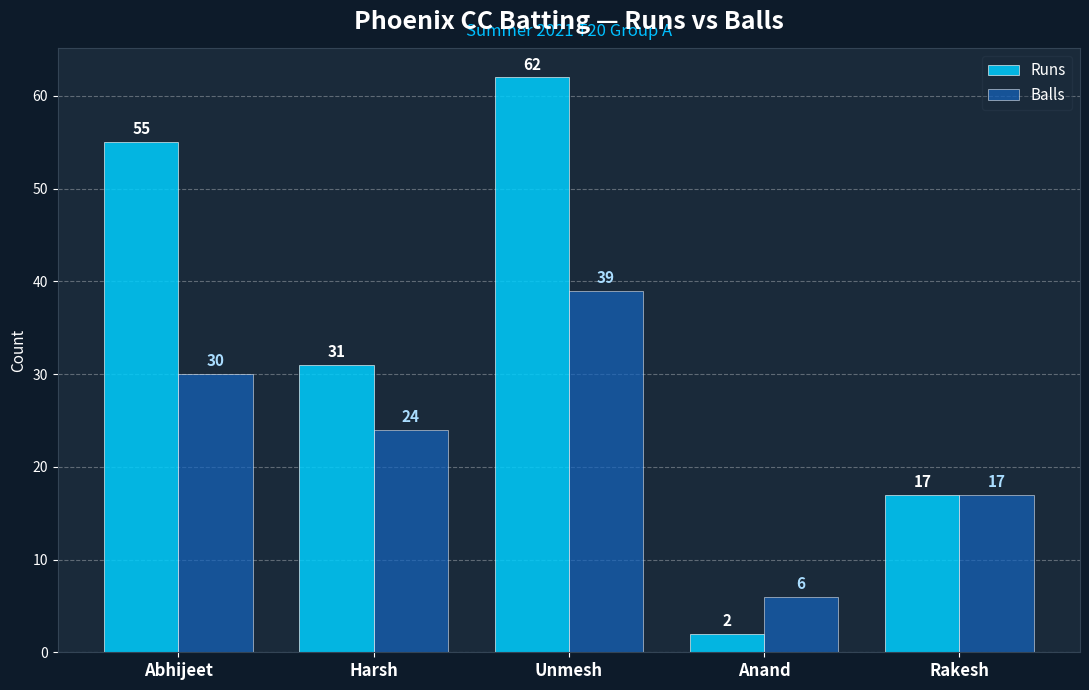

Reading right to left, extract all data points from this chart.

Runs: 17	2	62	31	55
Balls: 17	6	39	24	30